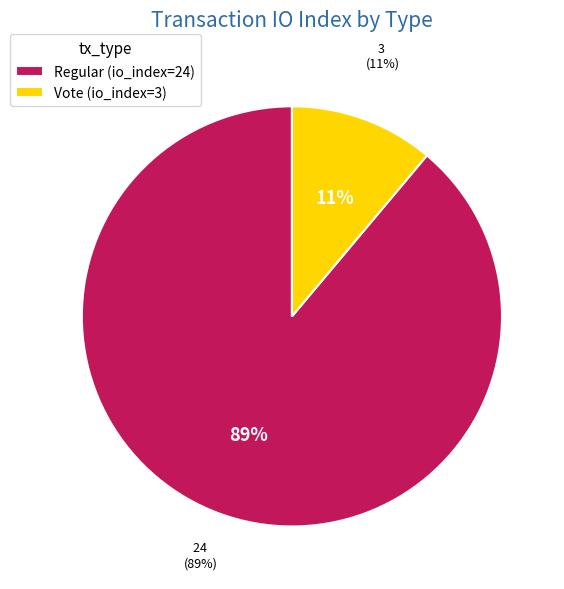

Which slice is the smallest?

Vote (io_index=3)